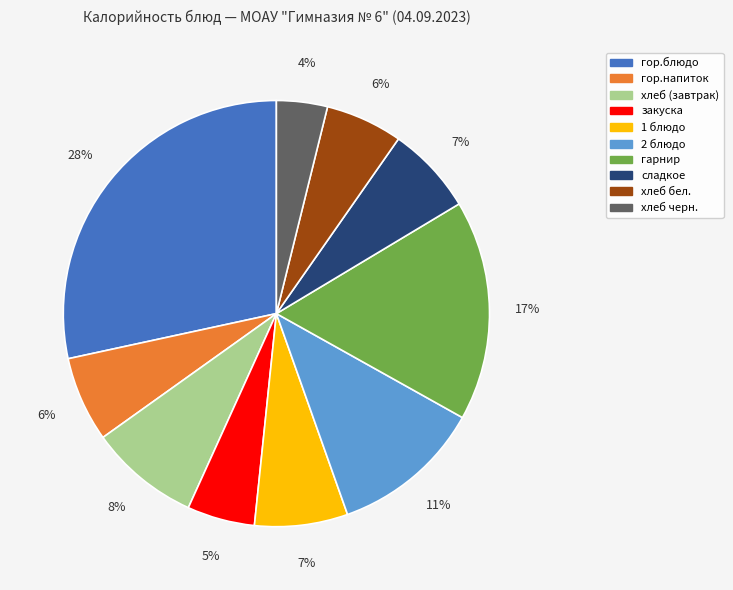

Which category has the biggest portion of the pie?

гор.блюдо